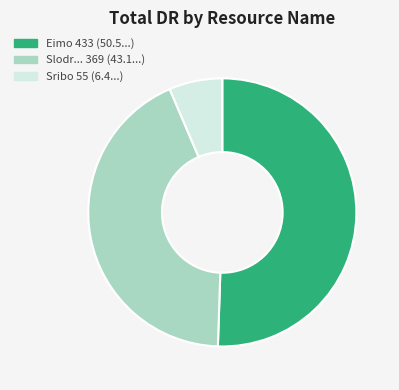

Which slice is the smallest?

Sribo 55 (6.4...)